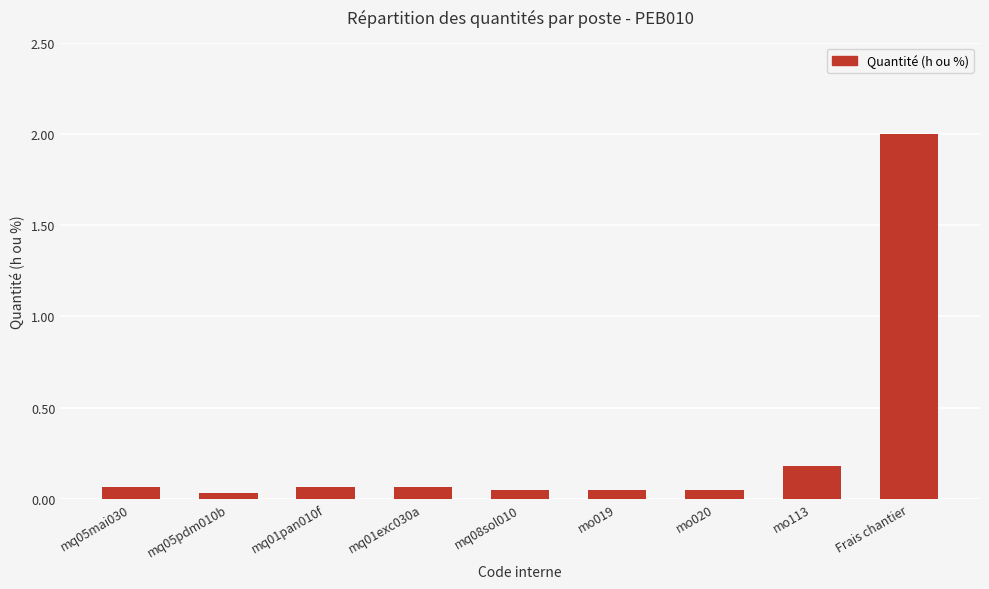

Which has a higher value, mq01exc030a or mo113?

mo113